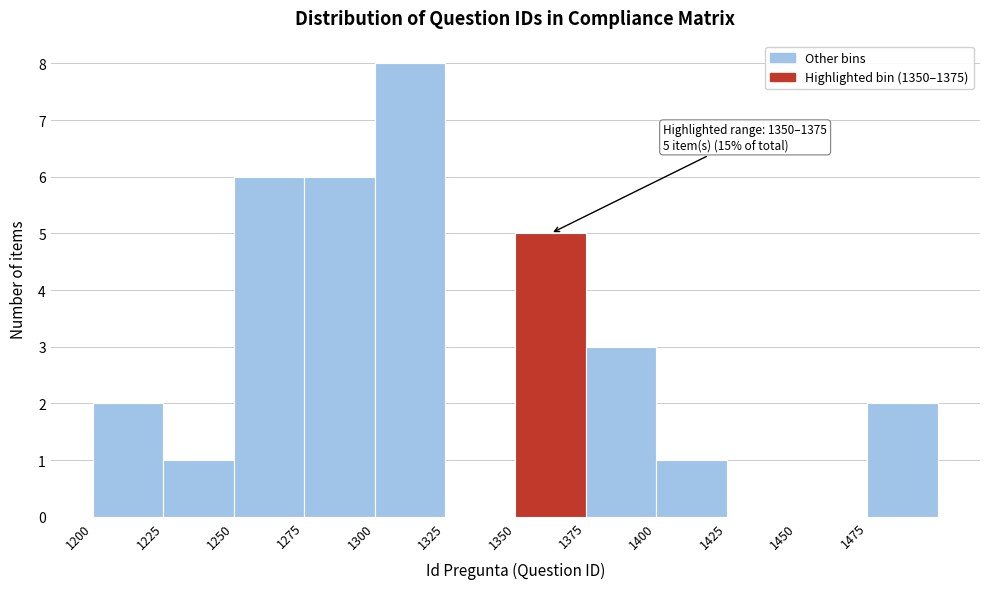

Over which range of the x-axis is the bar tallest?

1300 to 1325